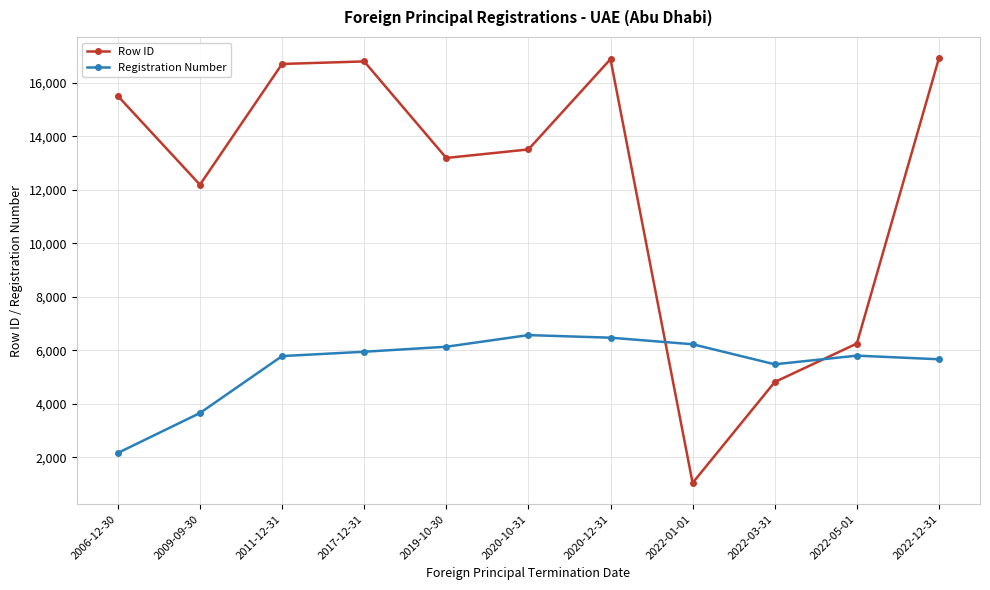

True or false: Row ID and Registration Number intersect in this chart.

True